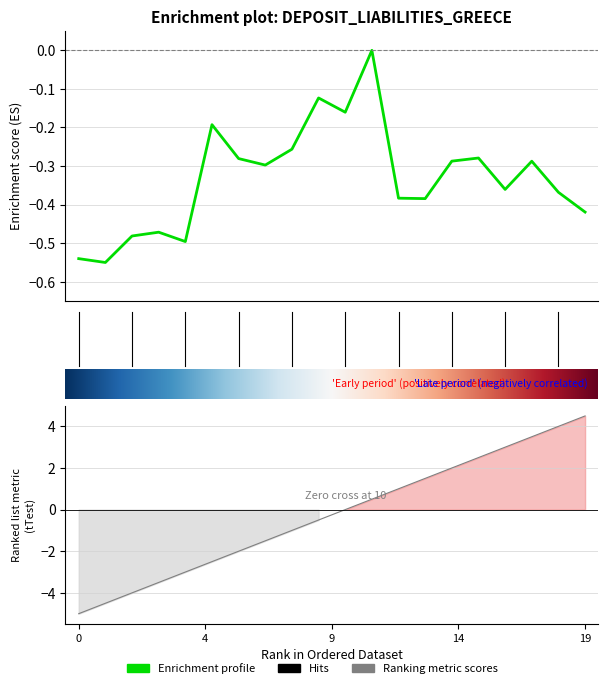

Reading right to left, extract all data points from this chart.

-0.4	-0.4	-0.3	-0.4	-0.3	-0.3	-0.4	-0.4	0.0	-0.2	-0.1	-0.3	-0.3	-0.3	-0.2	-0.5	-0.5	-0.5	-0.6	-0.5